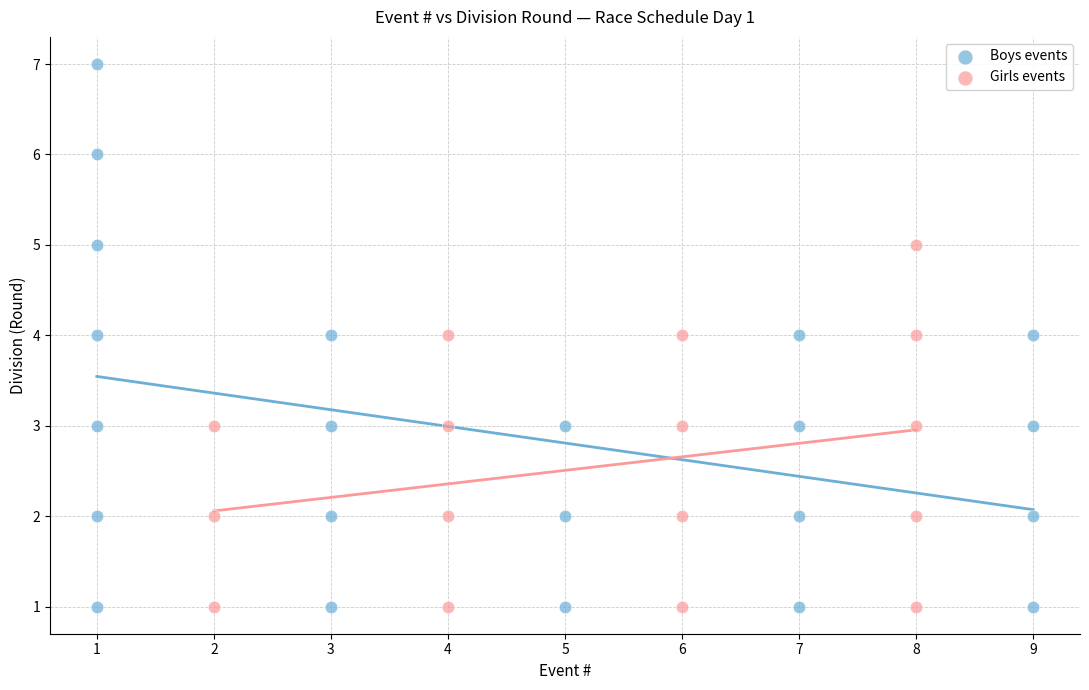

What are all the series names shown in the legend?

Boys events, Girls events